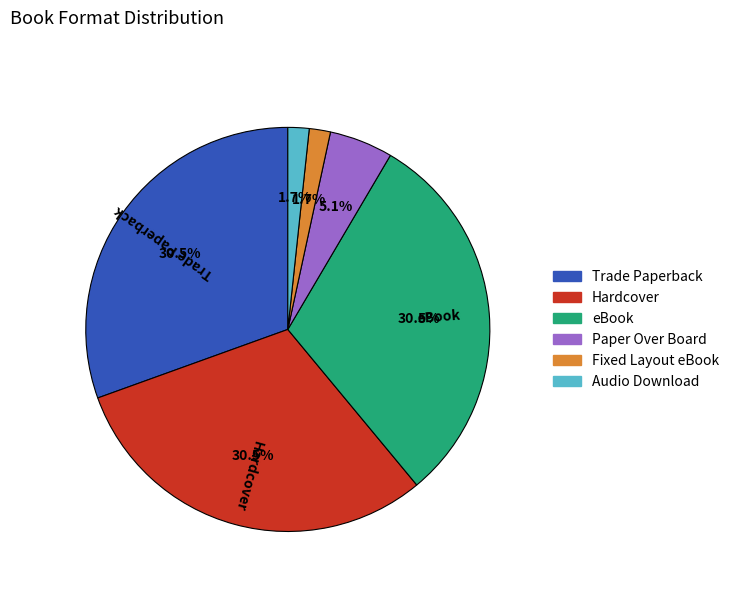

To the nearest percent, what is the difference between the largest and smallest slice percentages?

29%